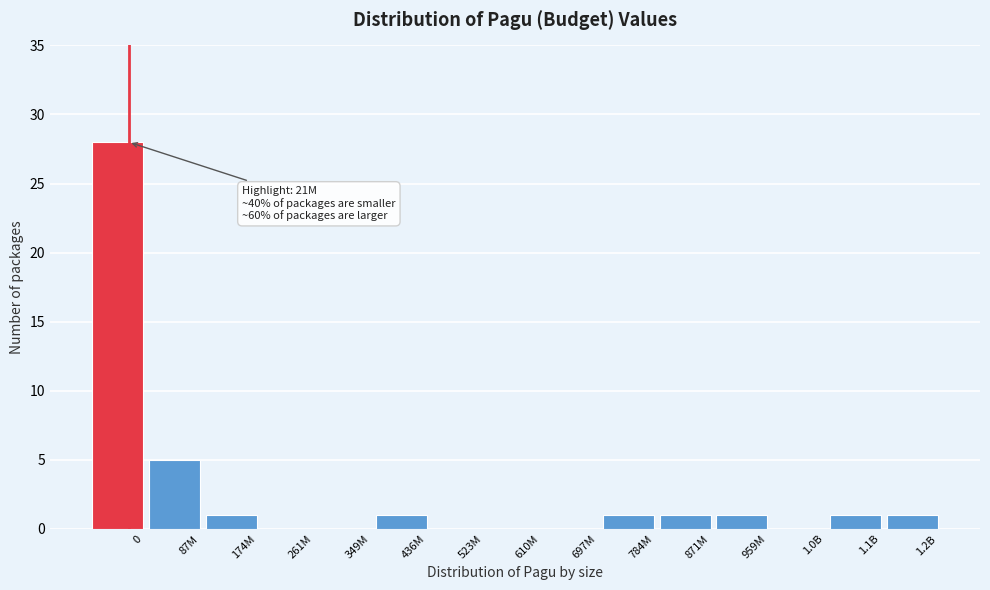

Reading left to right, list all the values displayed in this chart.

0=28	87M=5	174M=1	261M=0	349M=0	436M=1	523M=0	610M=0	697M=0	784M=1	871M=1	959M=1	1.0B=0	1.1B=1	1.2B=1